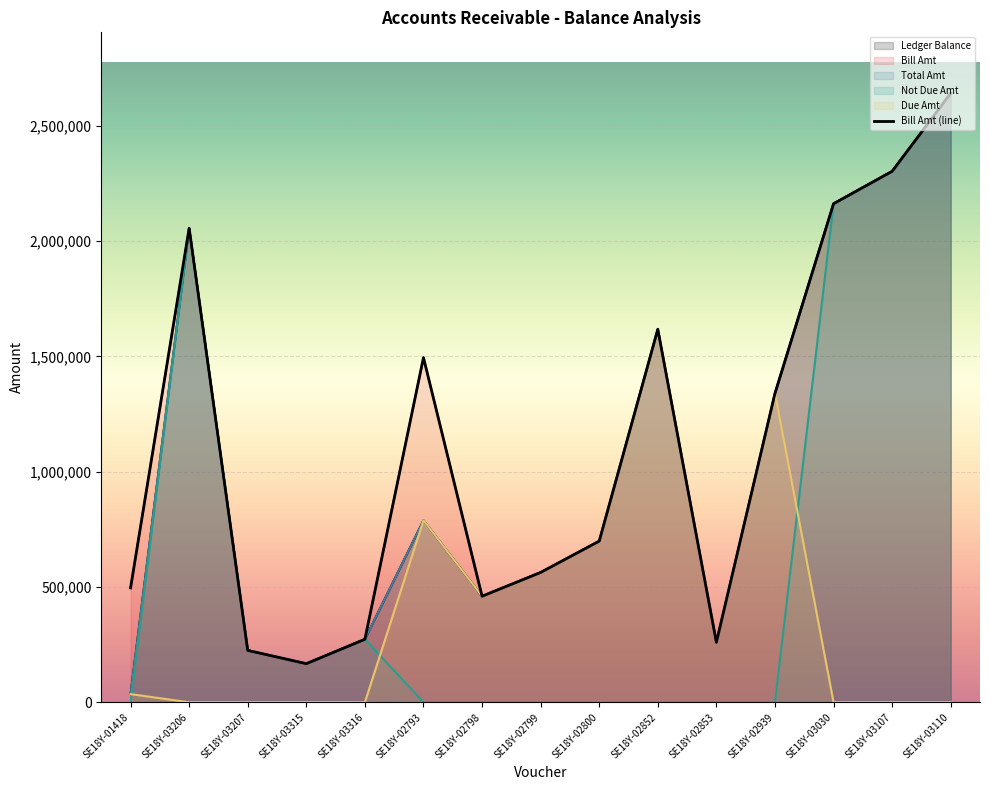

What is the sum of all values?

16759775